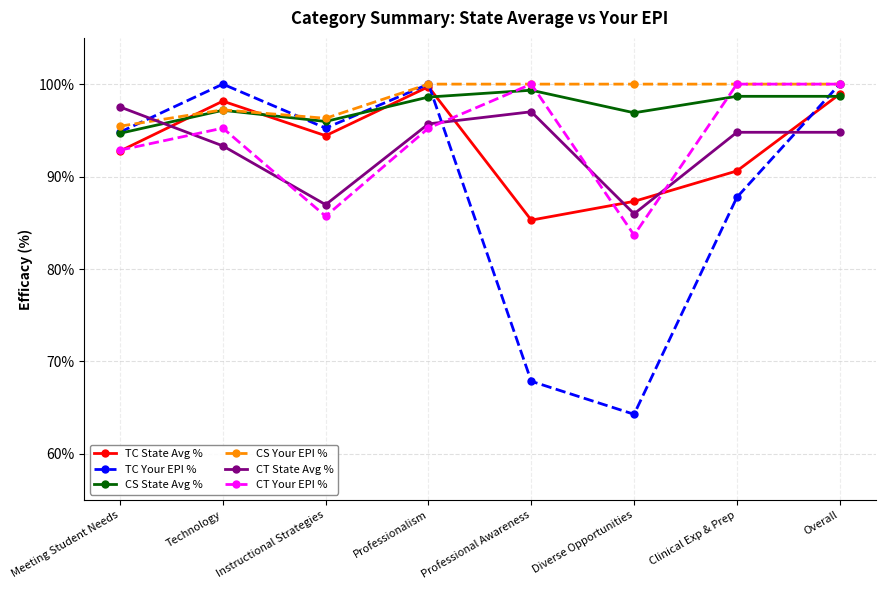

Which label corresponds to the largest value in the chart?

Technology